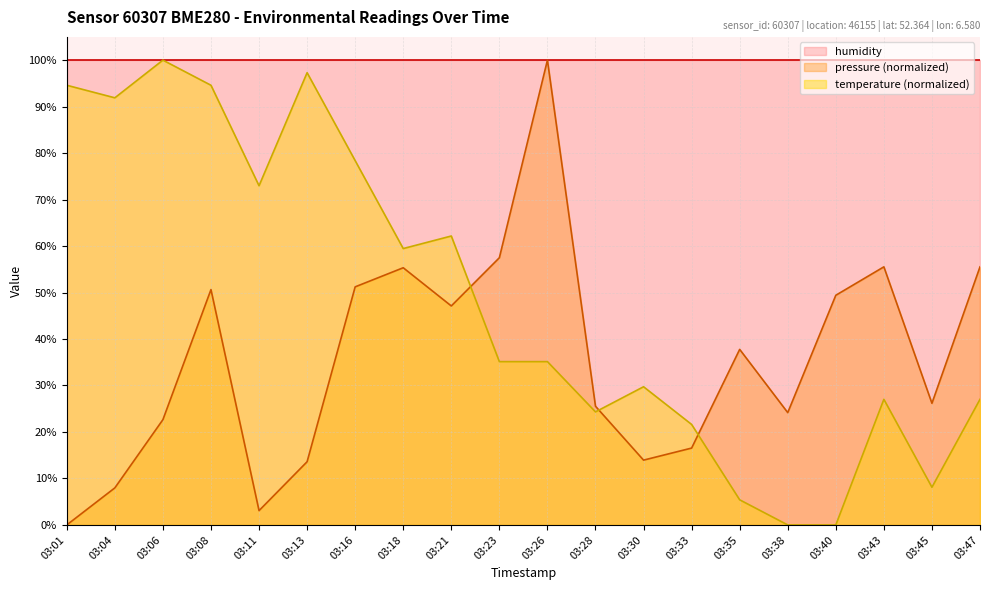

After their last crossing, which series has the higher values: temperature or pressure?

pressure